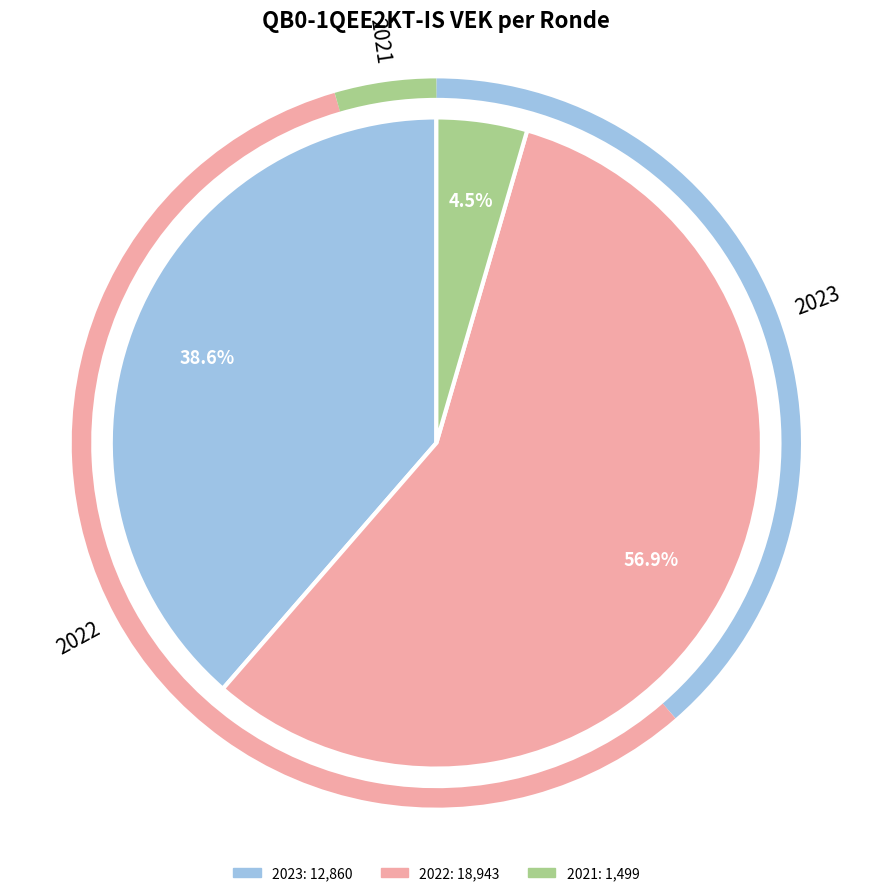

Does any single category account for the majority?

Yes